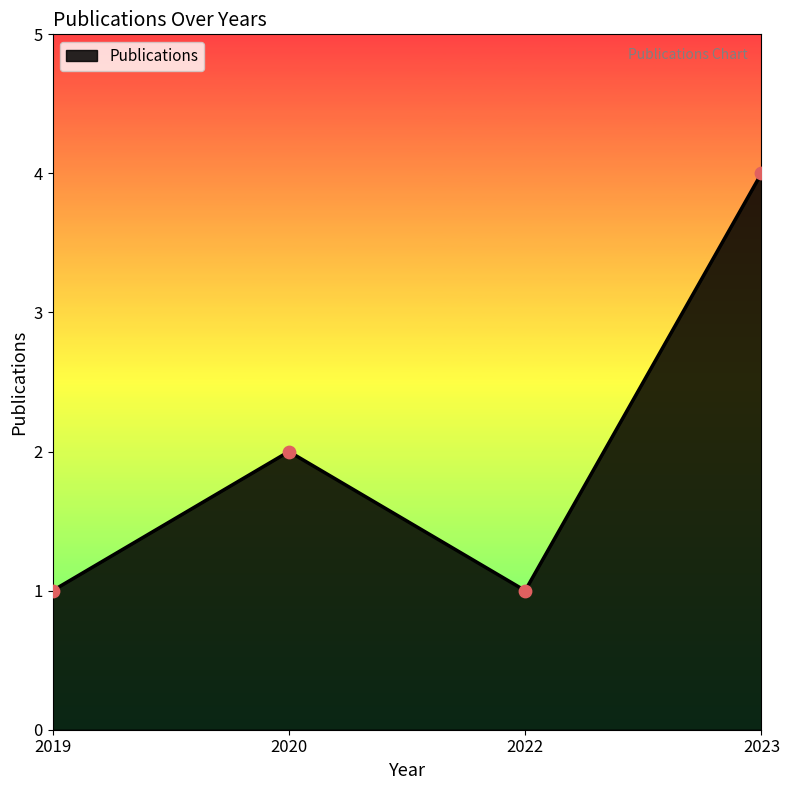

Between 2019 and 2020, which is larger?

2020